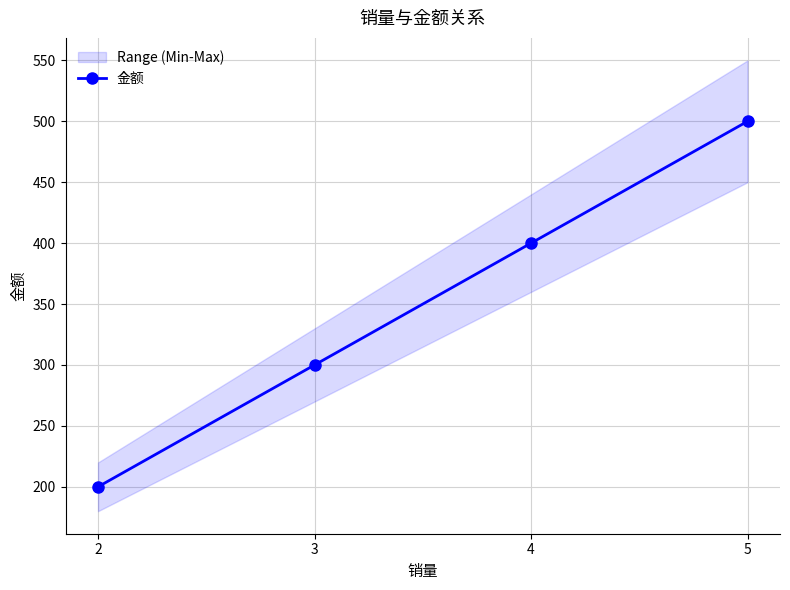

Approximately how many times larger is the value at 2 compared to 3?

0.7